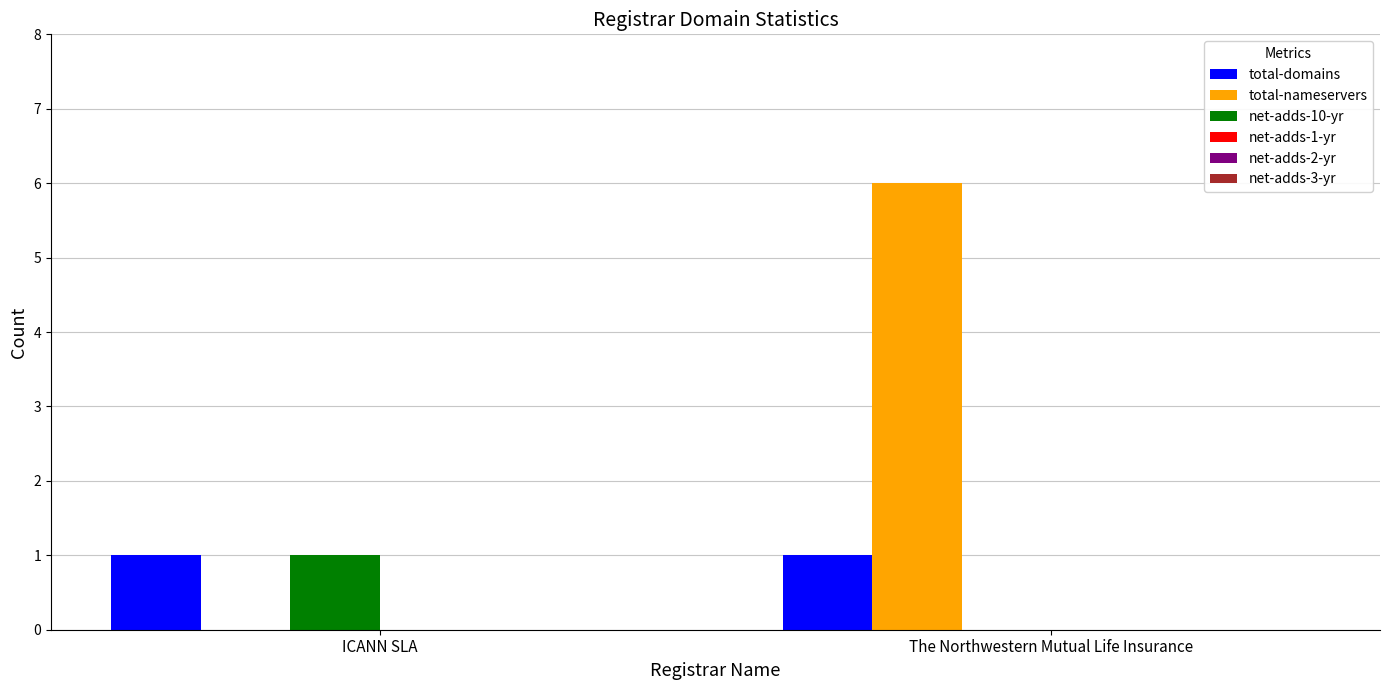

Which series changed the most between ICANN SLA and The Northwestern Mutual Life Insurance?

total-nameservers